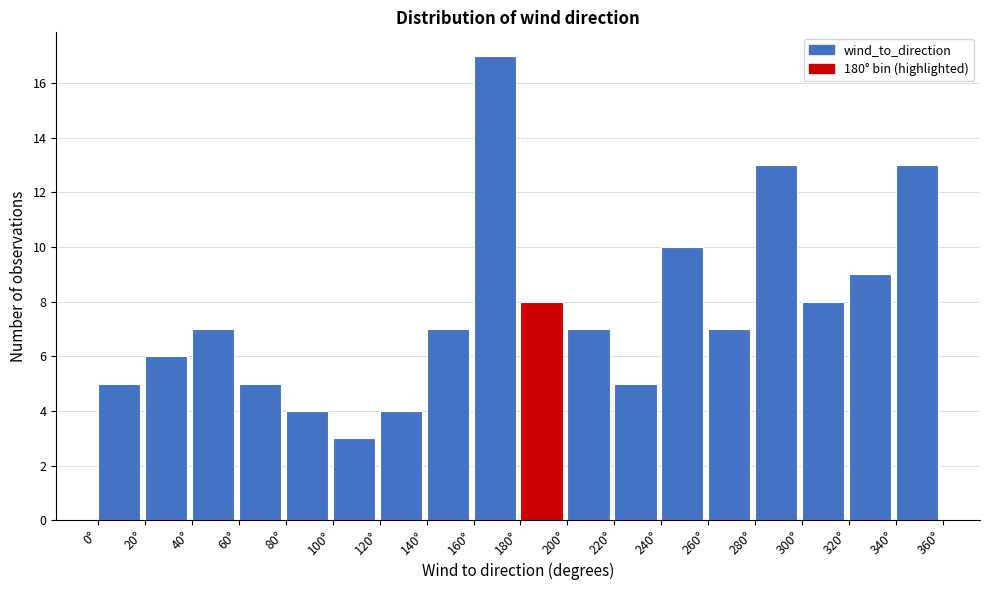

Which range on the x-axis has the tallest bar?

160 to 180